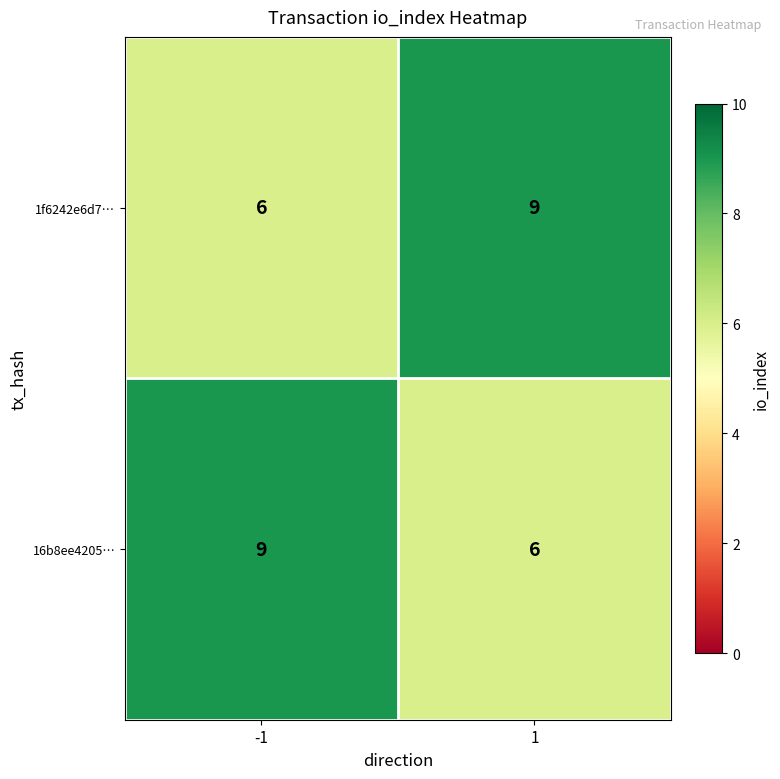

Read the 16b8ee4205… value at 1.

6